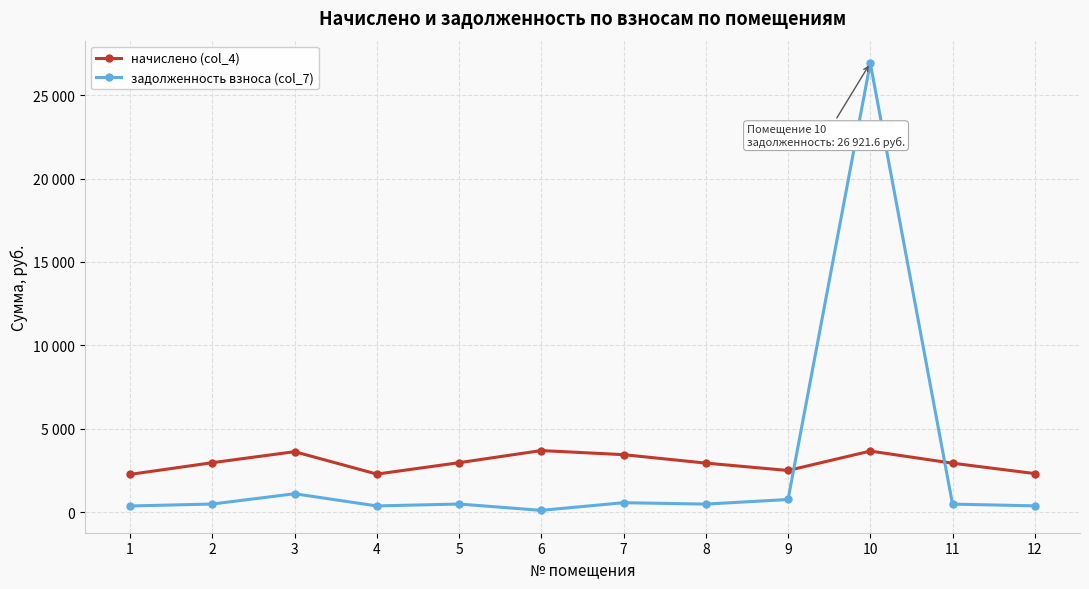

Is the value of начислено (col_4) at 4 greater than the value of задолженность взноса (col_7) at 12?

Yes